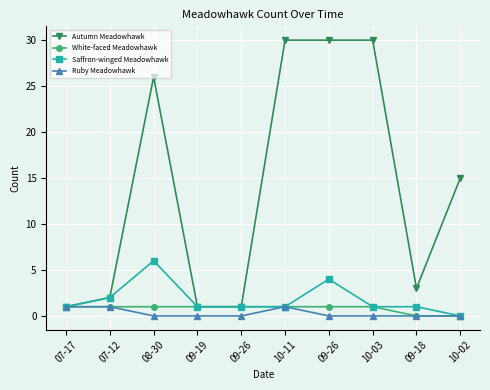

Count the number of categories in the chart.

10